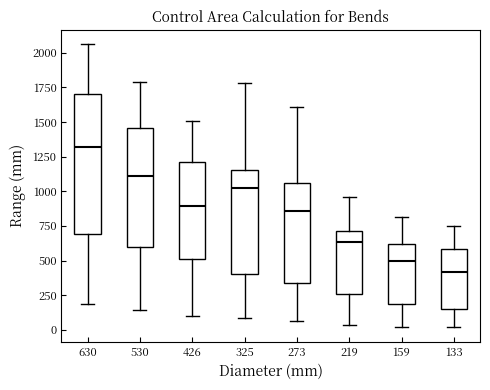

Which box is the tallest, from its lower edge to its upper edge?

630